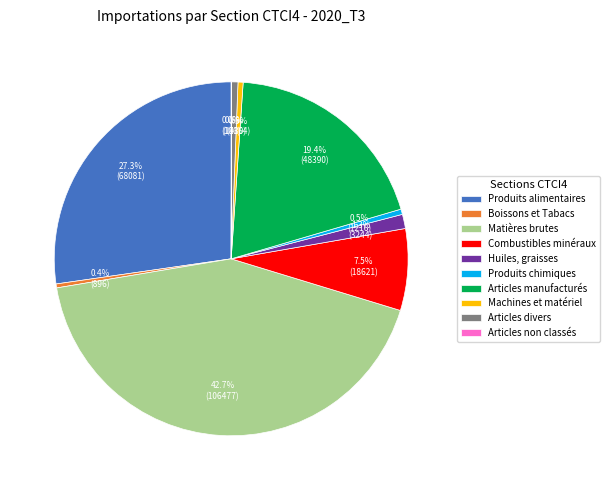

What percentage is NOT represented by Articles manufacturés?

80.6%